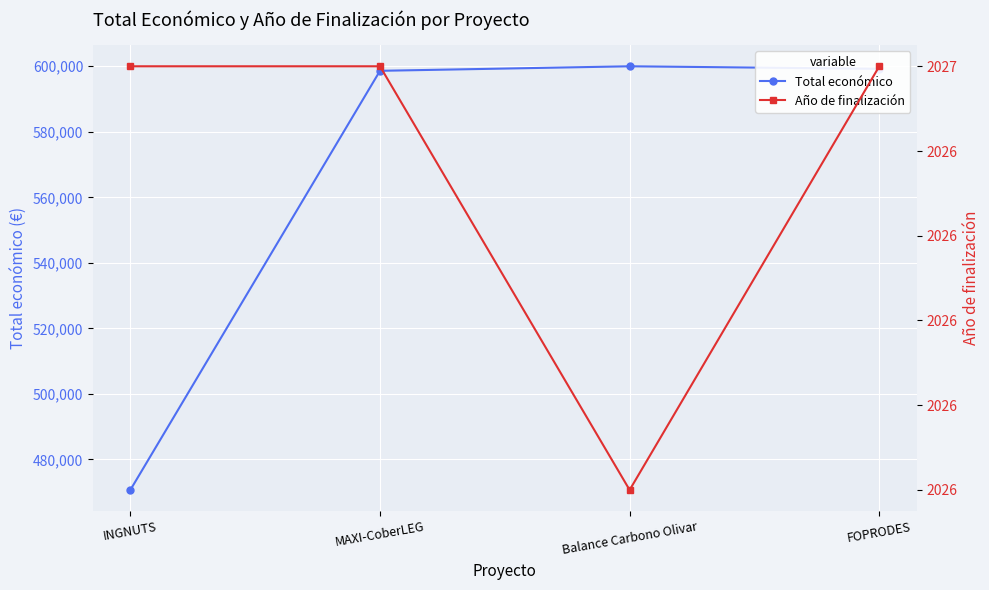

True or false: Total económico and Año de finalización intersect in this chart.

False